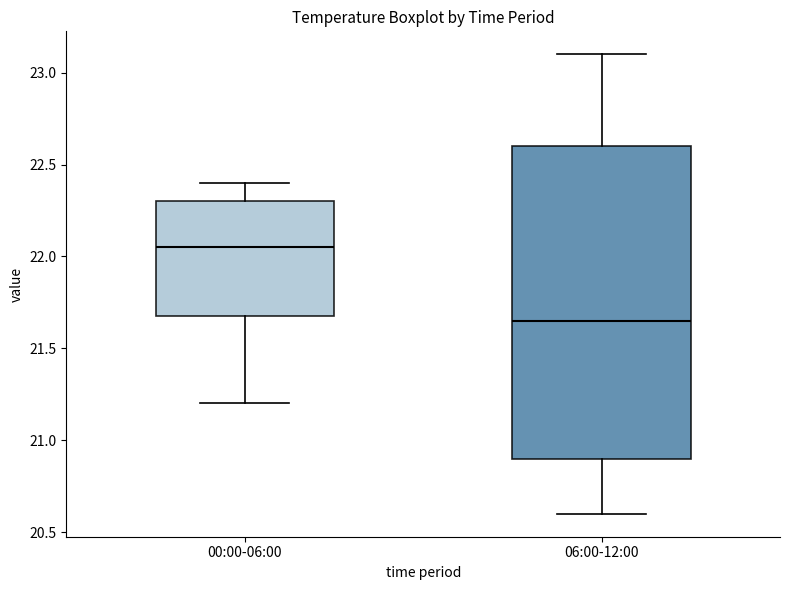

Reading left to right, transcribe this box plot: for each box, give where its median line is, the range the box spans, and where its two whiskers end, as read against the y-axis. The values are not printed on the chart, so give them approximately, as read against the axis.

00:00-06:00: median 22.05, box 21.70 to 22.30, whiskers 21.20 to 22.40
06:00-12:00: median 21.65, box 20.90 to 22.60, whiskers 20.60 to 23.10